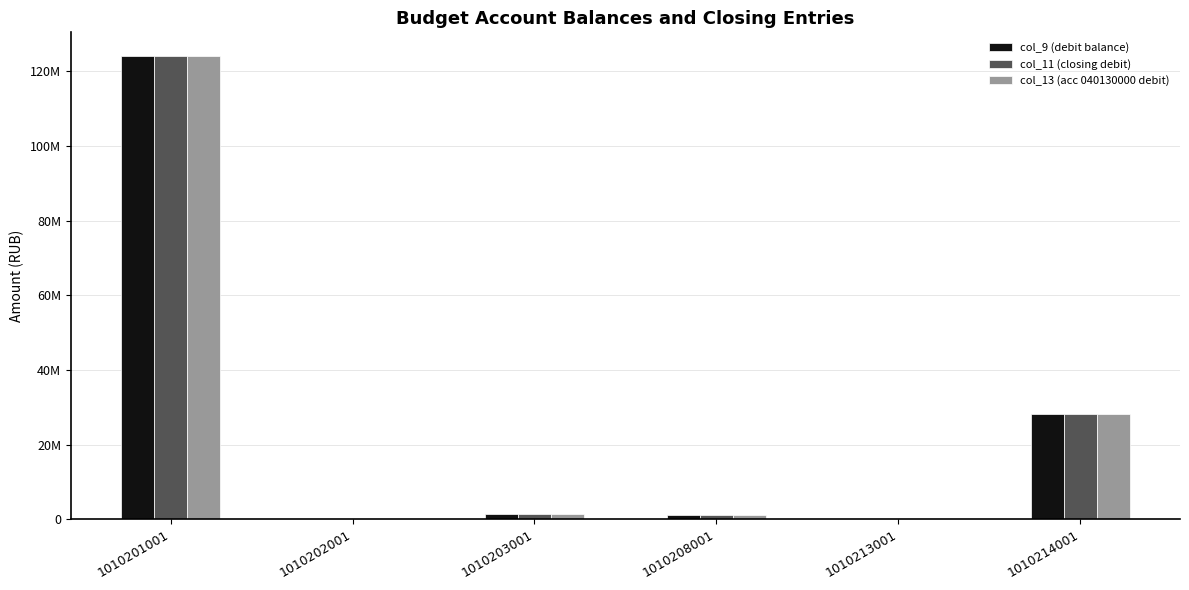

Does the chart contain stacked bars?

No